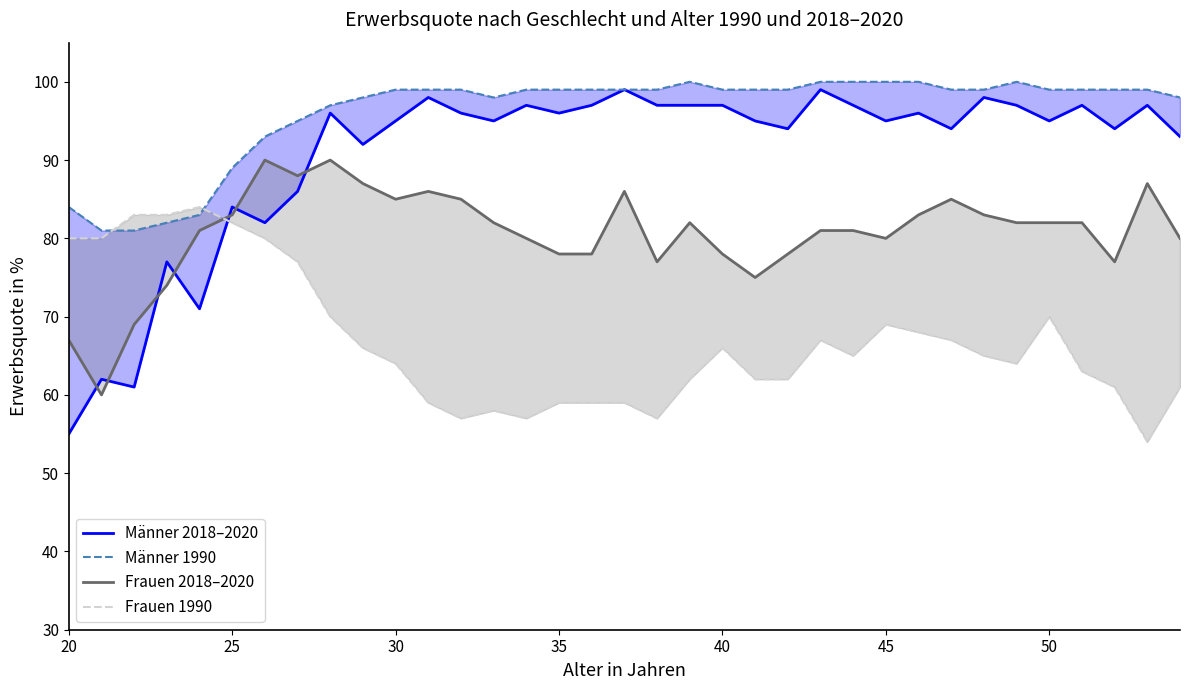

True or false: Frauen 2018–2020 and Männer 2018–2020 intersect in this chart.

True